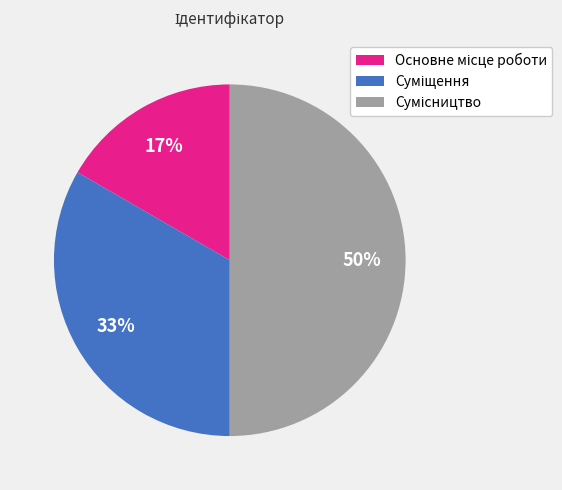

To the nearest percent, what is the average slice percentage?

33%